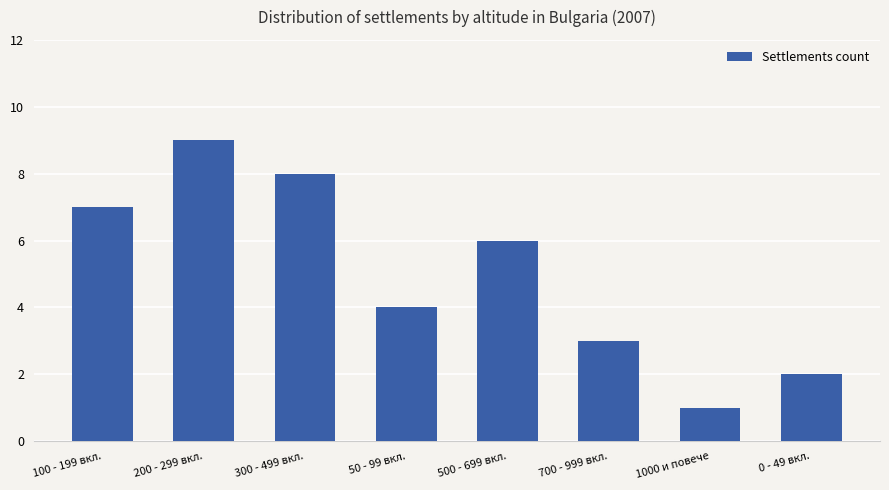

What is the smallest value displayed?

1